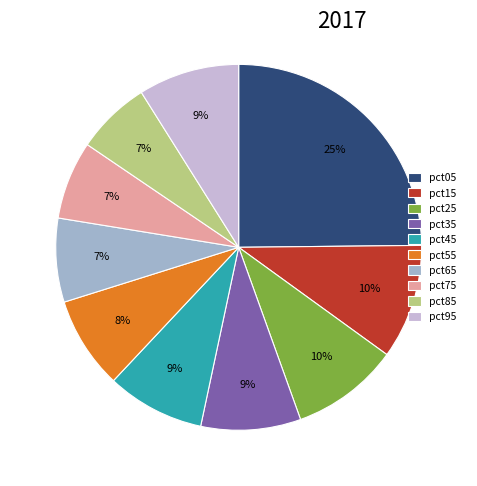

To the nearest percent, what portion does pct55 represent?

8%